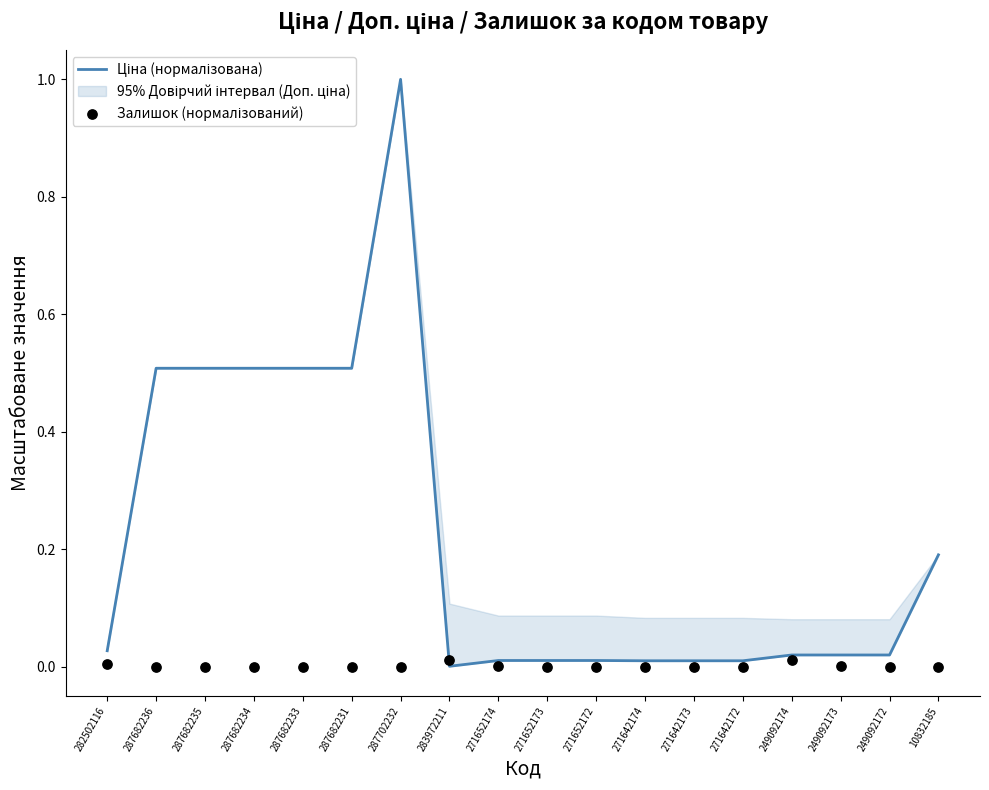

Is the value of Ціна (нормалізована) at 249092172 greater than the value of Залишок (нормалізований) at 271652174?

Yes